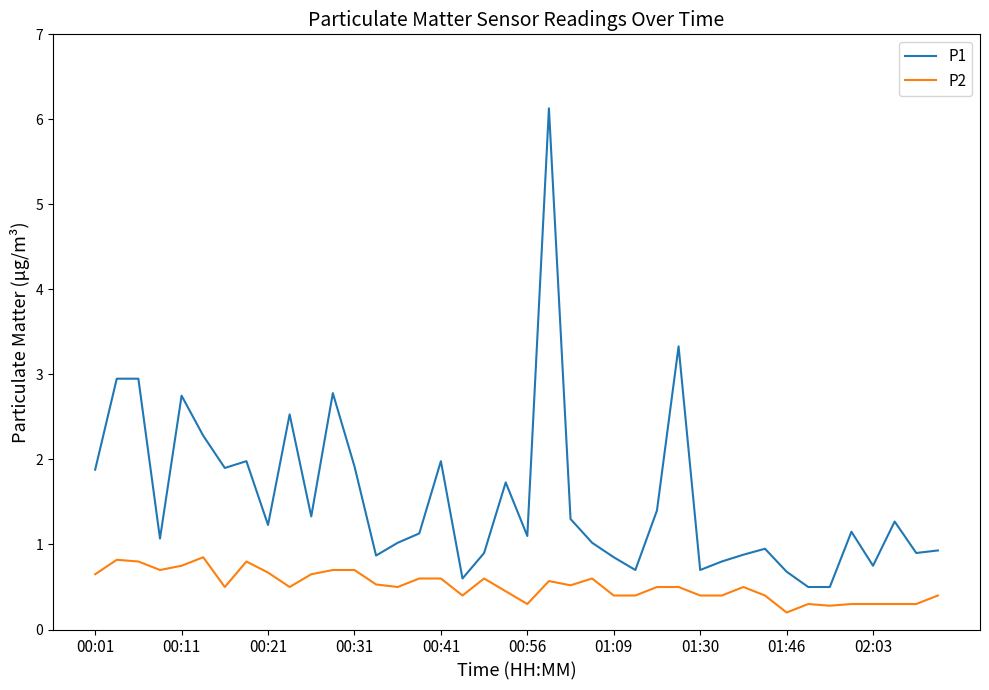

What is the minimum value for P1?

0.5